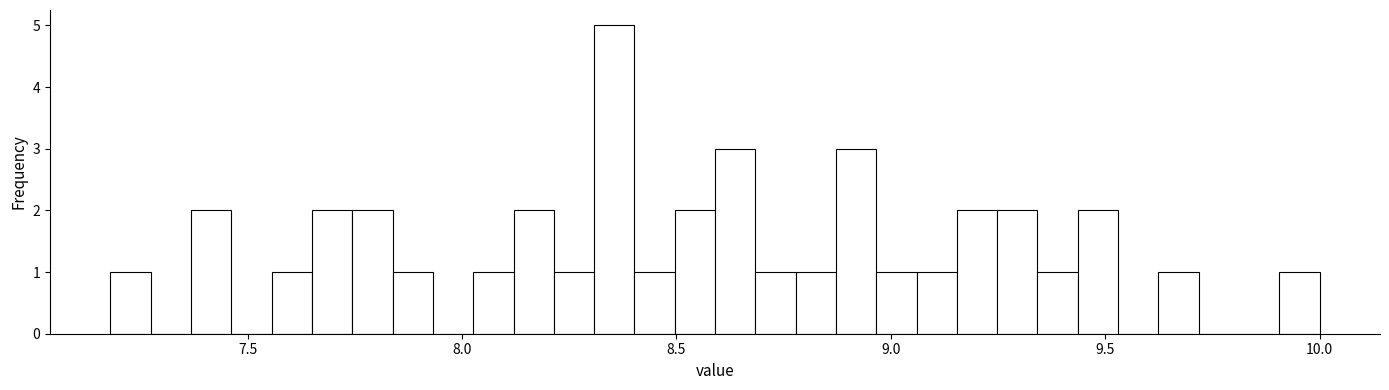

Around what value on the x-axis is the tallest bar? Give the approximate position of its centre, as read against the axis.

8.35